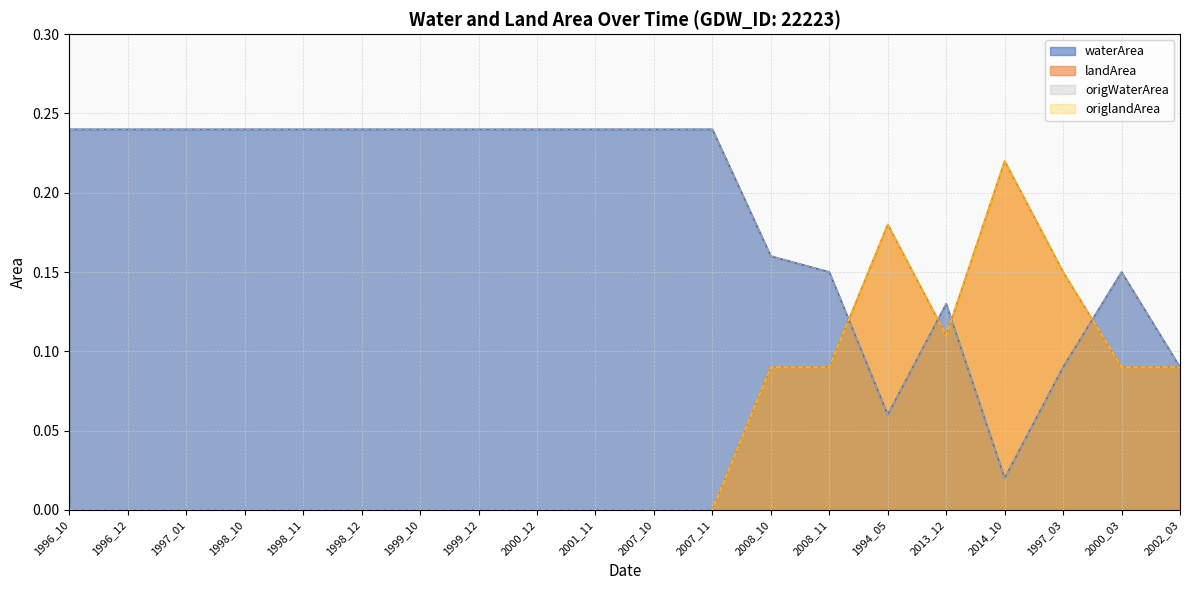

How many interior local valleys does the landArea series have?

1